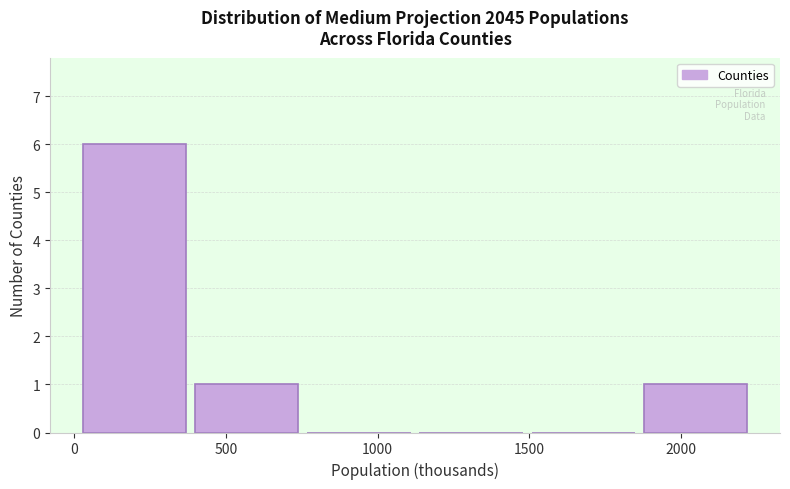

Reading left to right, transcribe this chart: for each bar, give the range it covers on the x-axis and its height. Neither the bar edges nor the heights are printed on the chart, so give them approximately, as read against the axes.

0 to 400: 6
400 to 750: 1
750 to 1100: 0
1100 to 1500: 0
1500 to 1850: 0
1850 to 2250: 1